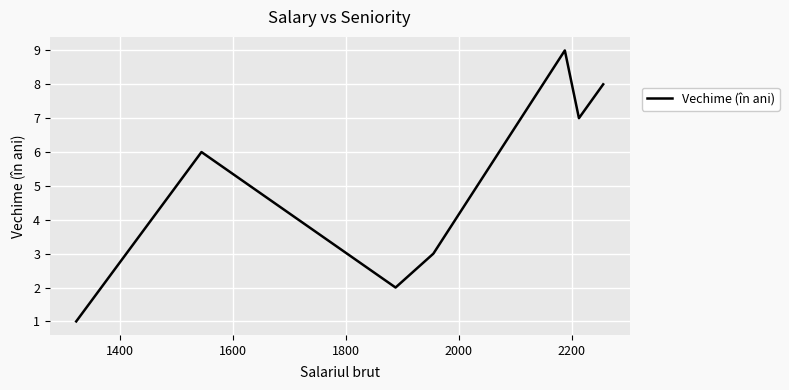

What is the average value?

5